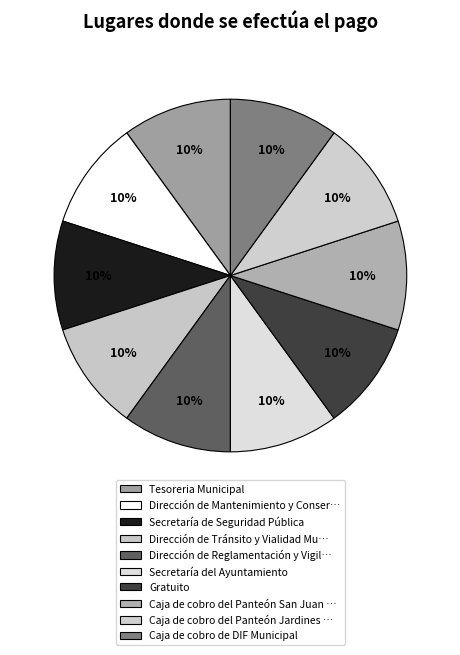

Rank the categories by value from lowest to highest.

Tesoreria Municipal, Dirección de Mantenimiento y Conservación, Secretaría de Seguridad Pública, Dirección de Tránsito y Vialidad Municipal, Dirección de Reglamentación y Vigilancia, Secretaría del Ayuntamiento, Gratuito, Caja de cobro del Panteón San Juan Evangelista, Caja de cobro del Panteón Jardines de la Paz, Caja de cobro de DIF Municipal